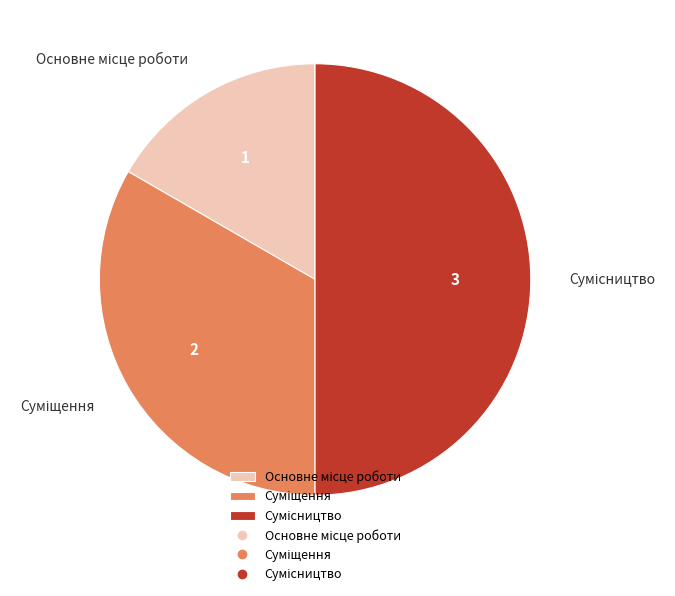

Do Основне місце роботи and Суміщення together represent more than half of the pie?

No